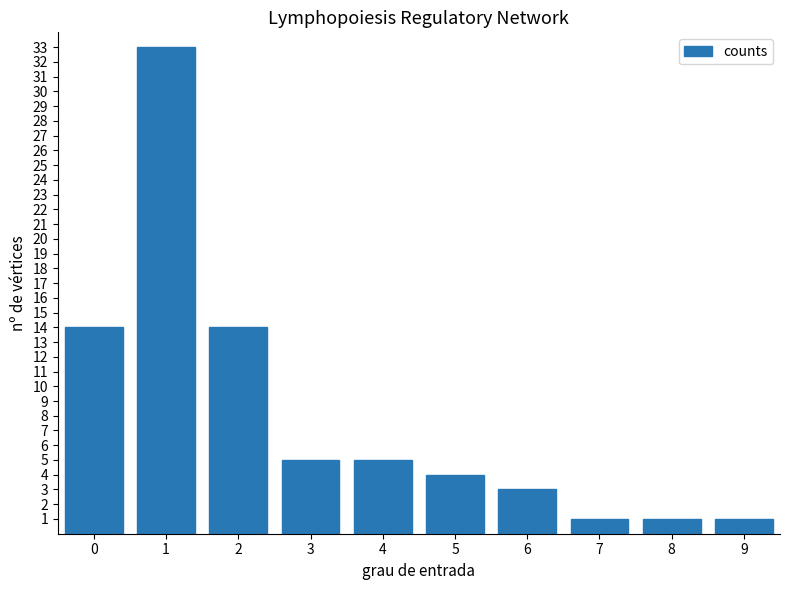

Reading right to left, what are all the values shown in this chart?

1	1	1	3	4	5	5	14	33	14